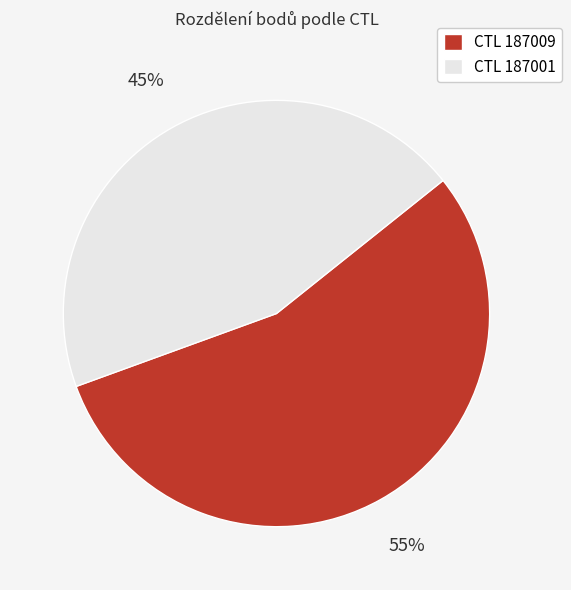

To the nearest percent, what is the difference between the largest and smallest slice percentages?

10%